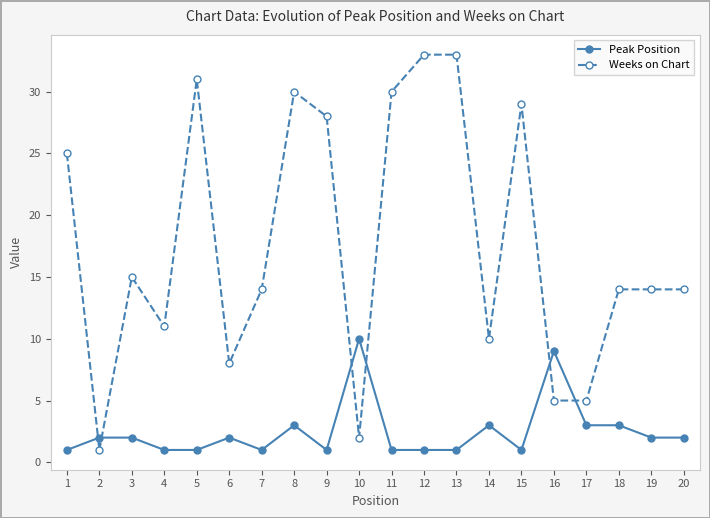

Count the number of data series in this chart.

2